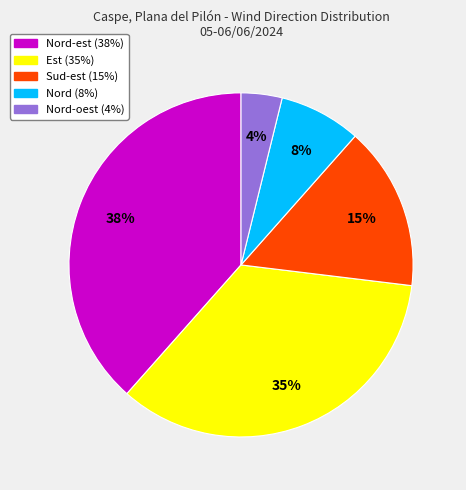

Is there any slice that represents more than half of the pie?

No